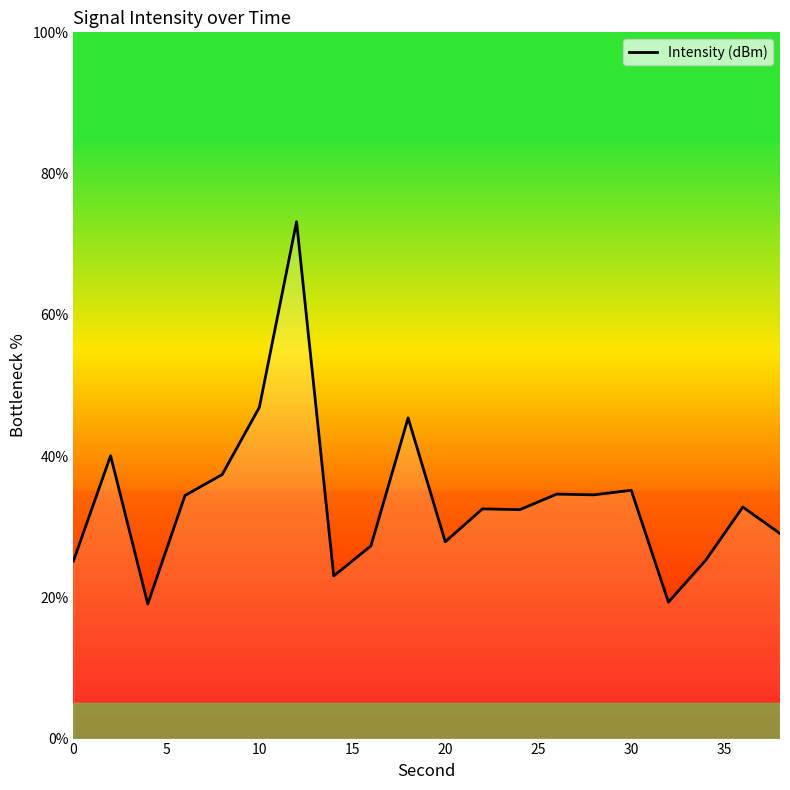

What is the smallest value displayed?

19.1